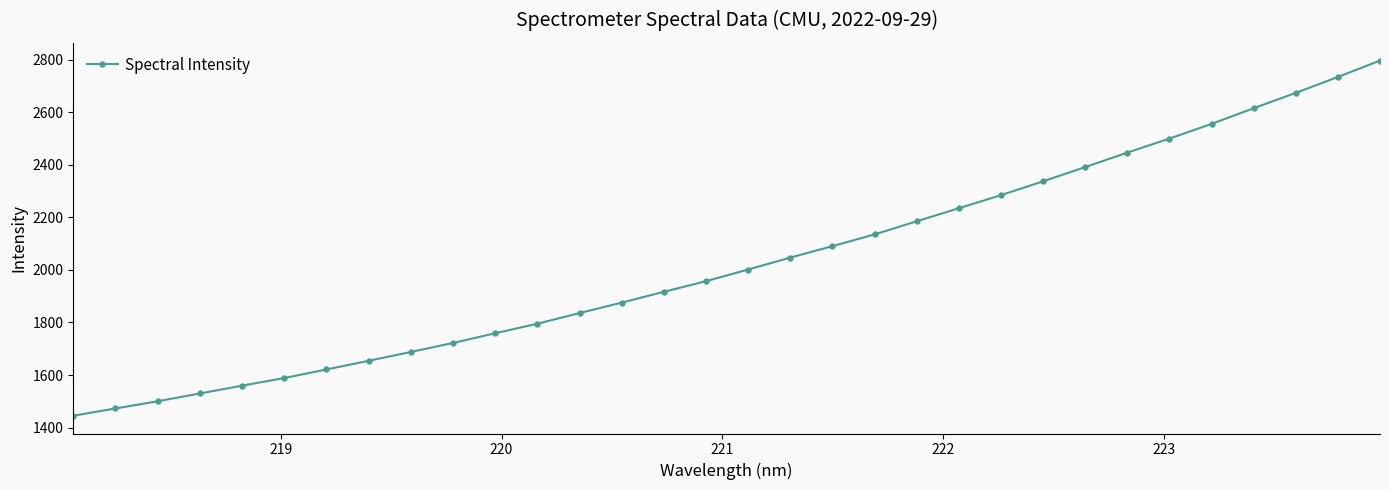

What is the sum of all values?

64946.4